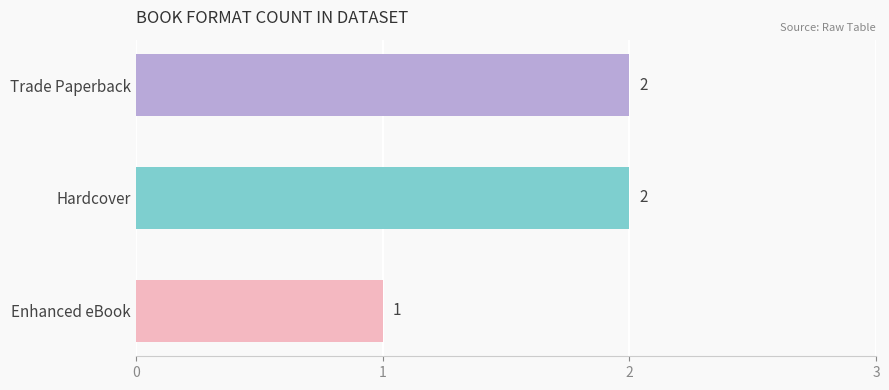

What is the difference between the maximum and minimum values?

1